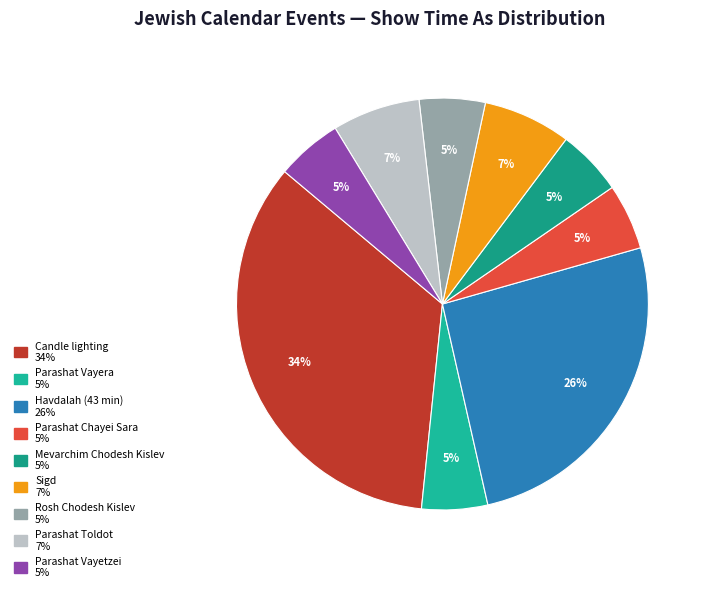

How many slices are in this pie chart?

9